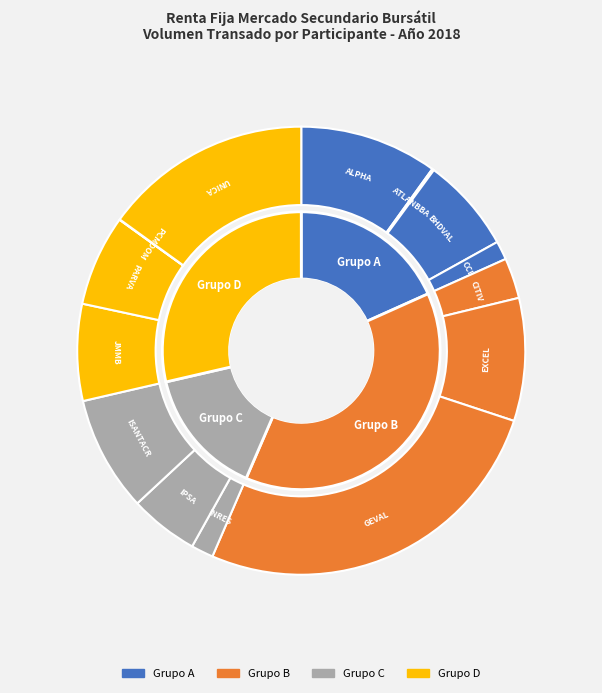

Is there a majority slice in this chart?

No